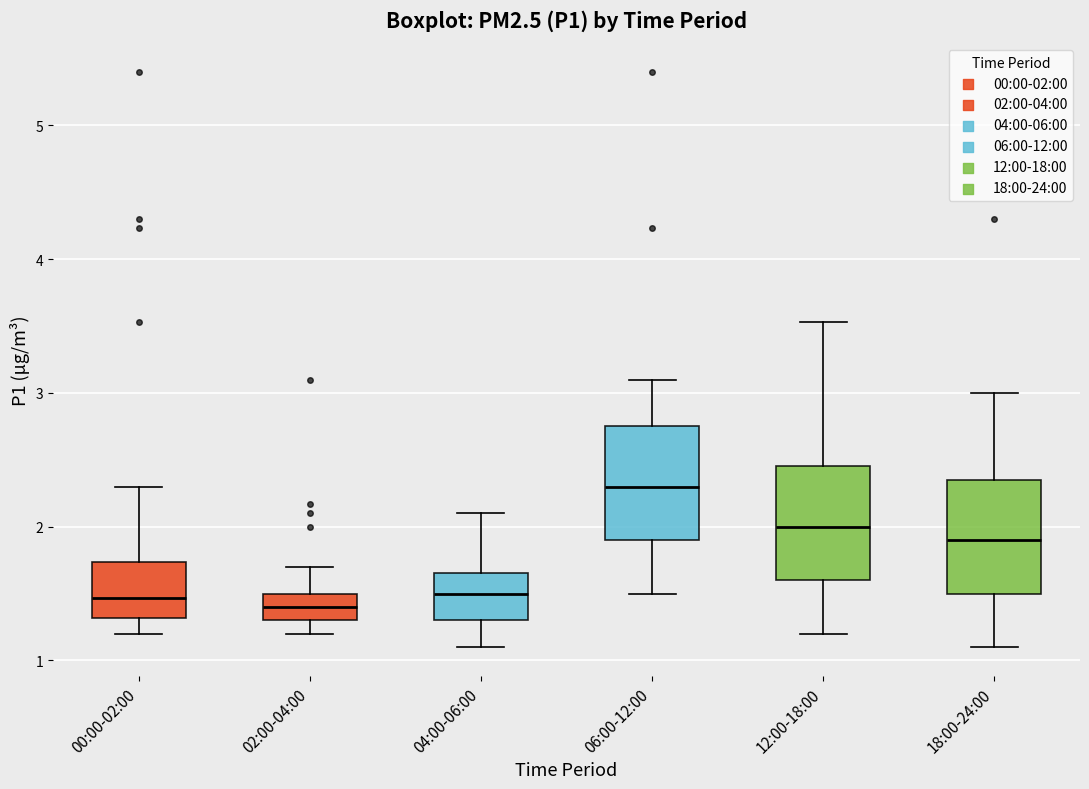

Where does the lower whisker of the box for 02:00-04:00 end on the y-axis? The values are not printed on the chart, so give them approximately, as read against the axis.

1.2